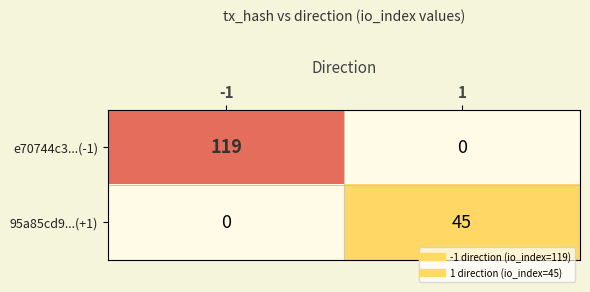

What is the sum of the 95a85cd9...(+1) values at 1 and -1?

45